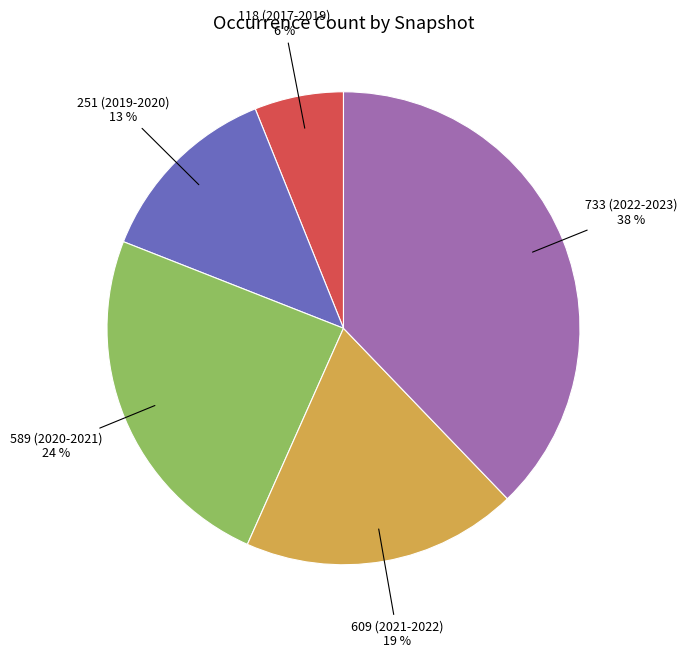

What is the smallest slice in the pie chart?

118 (2017-2019)